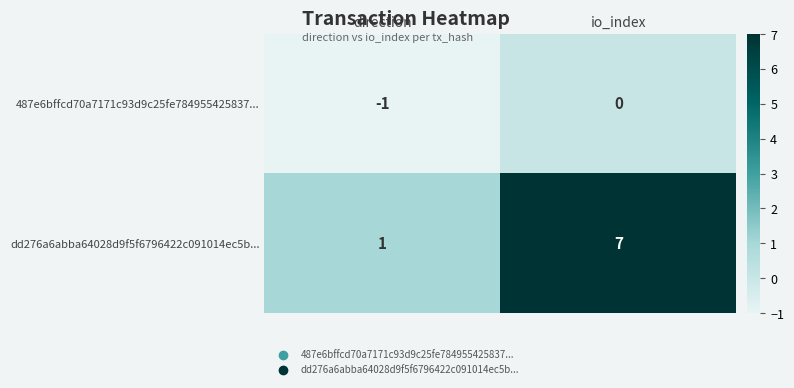

Which label corresponds to the largest value in the chart?

io_index